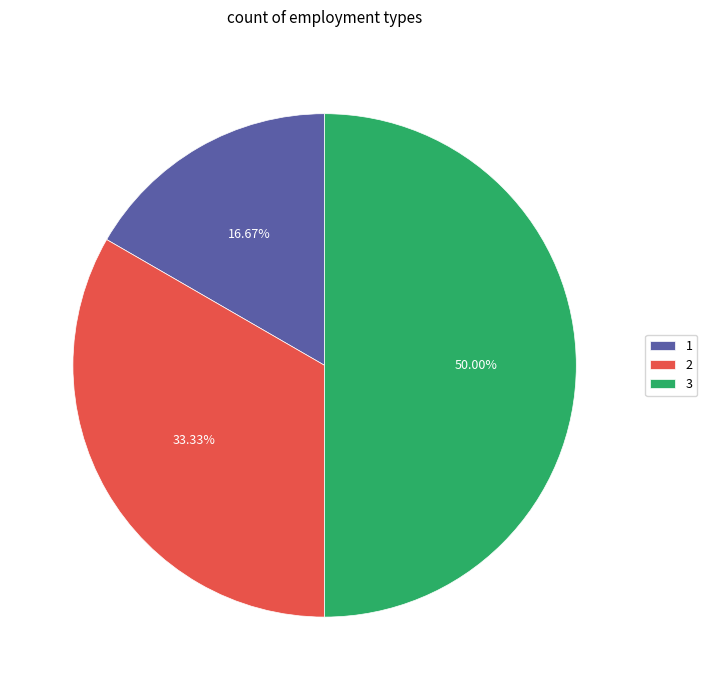

Rank the categories by value from lowest to highest.

1, 2, 3